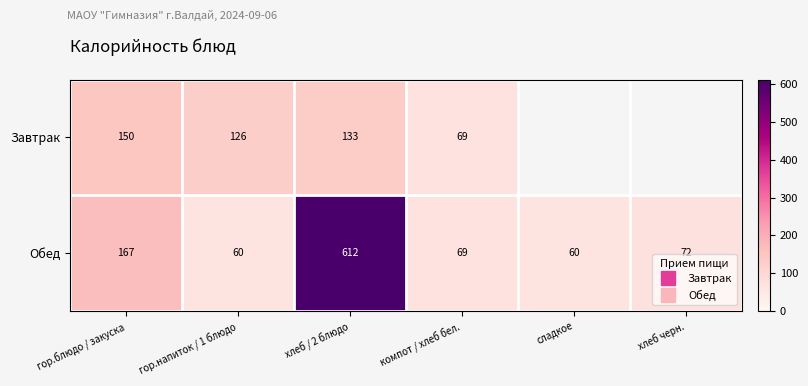

Count the number of categories in the chart.

6